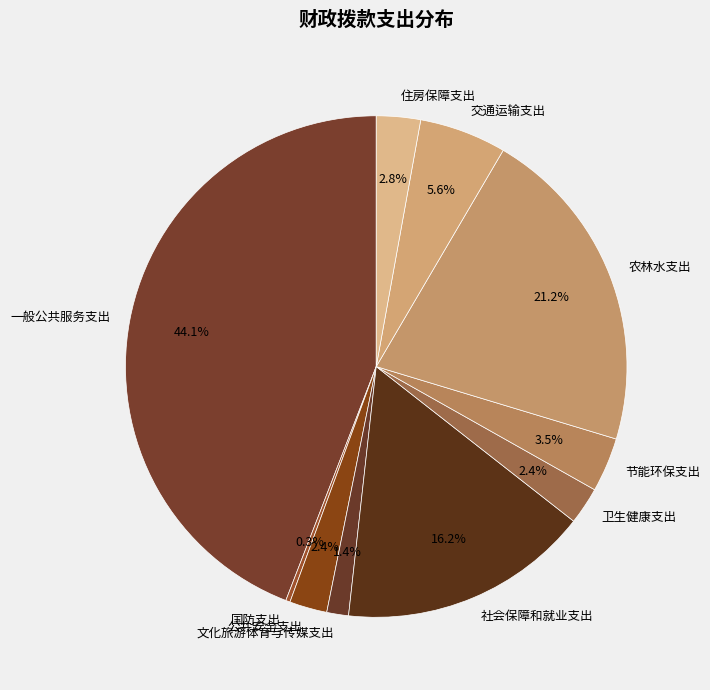

To the nearest percent, what is the combined percentage of 国防支出 and 公共安全支出?

3%